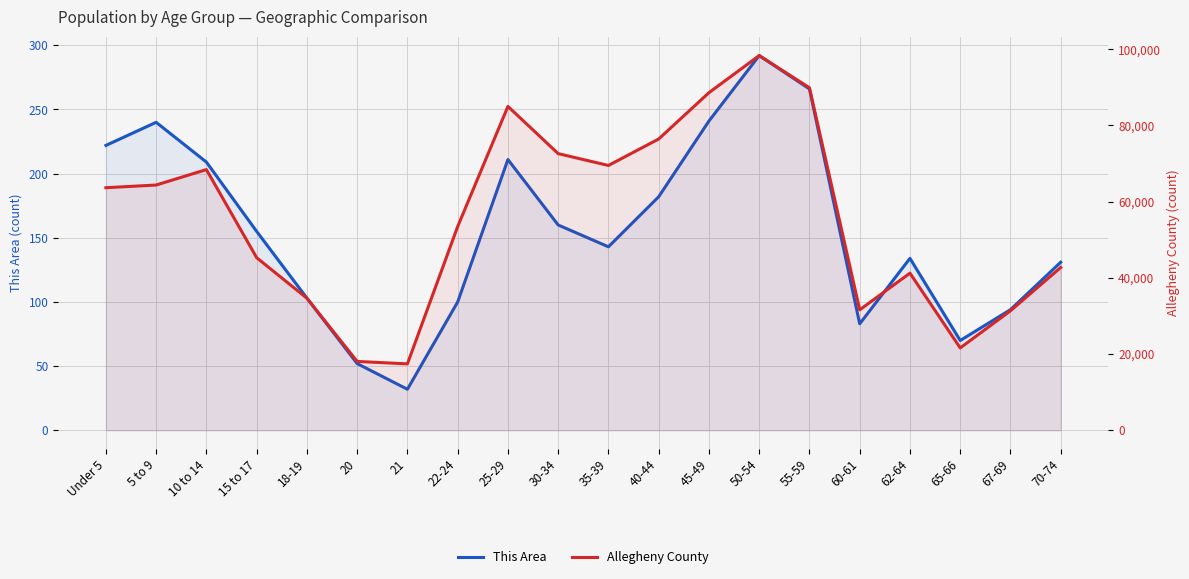

What is the sum of all This Area values?

3120